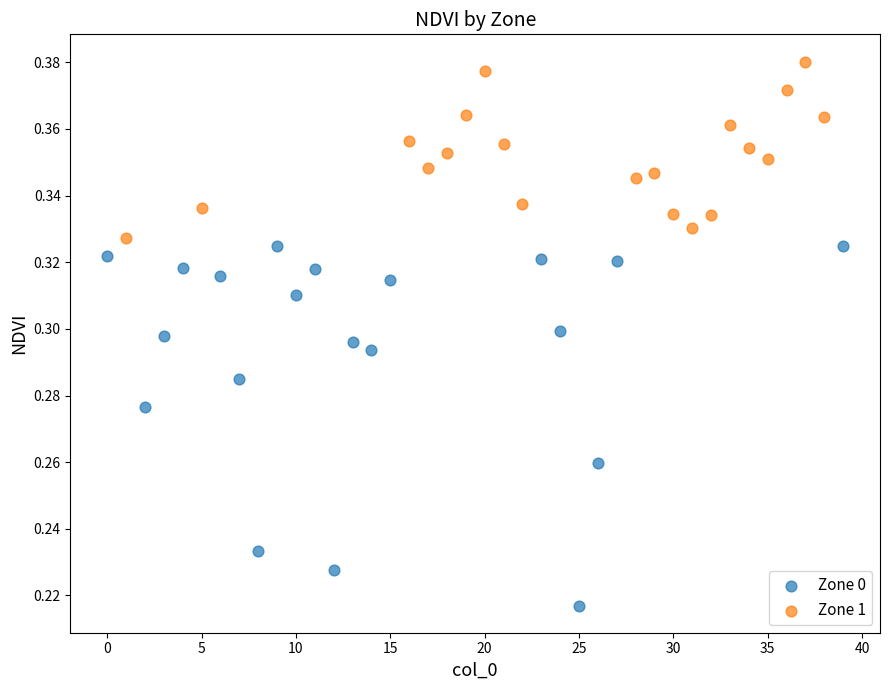

What are all the series names shown in the legend?

Zone 0, Zone 1